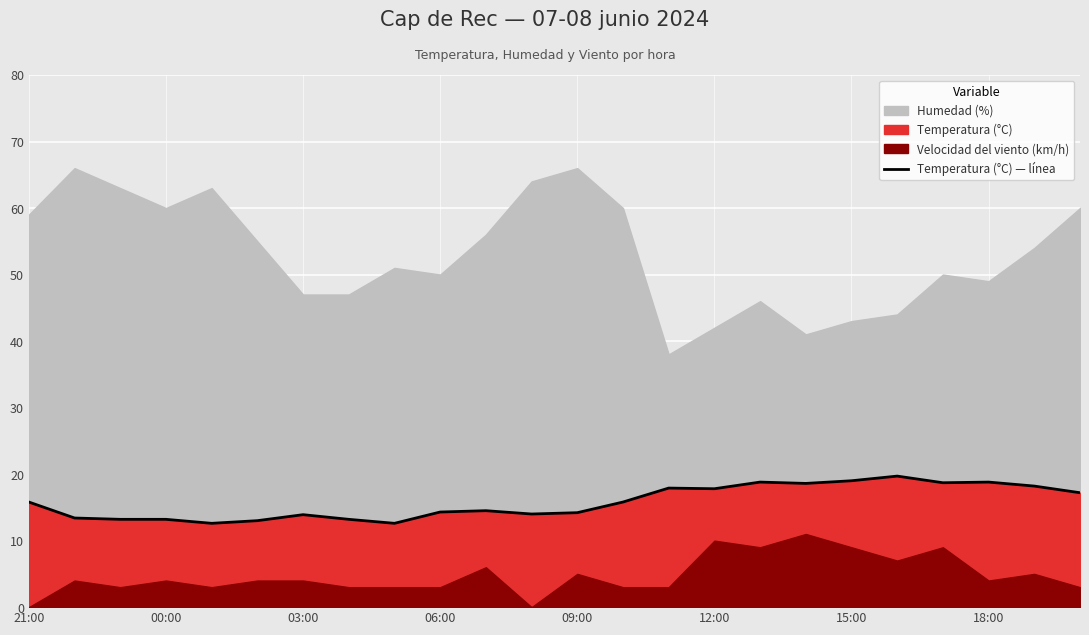

Read the value at 16.

18.8